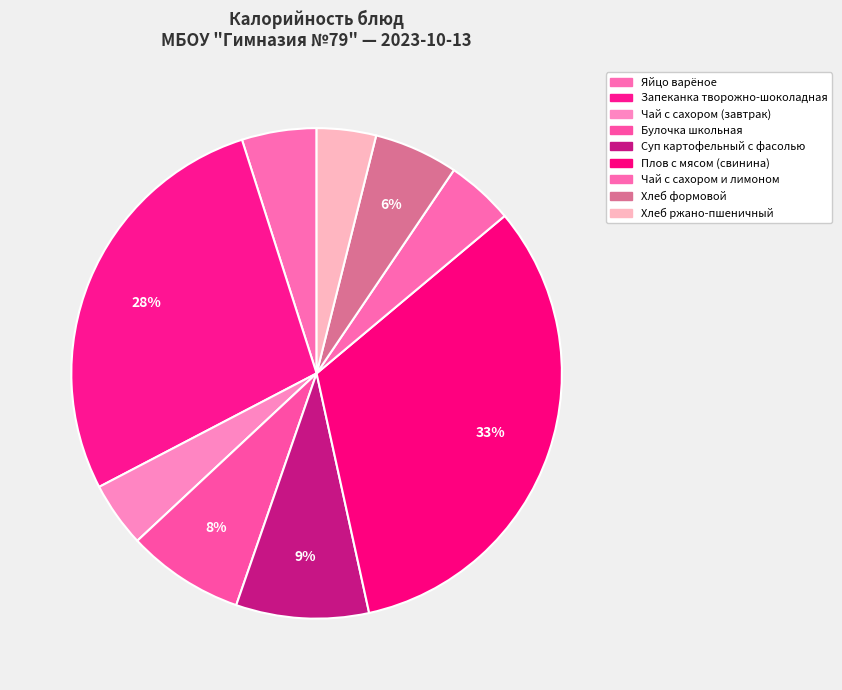

Does any single category account for the majority?

No